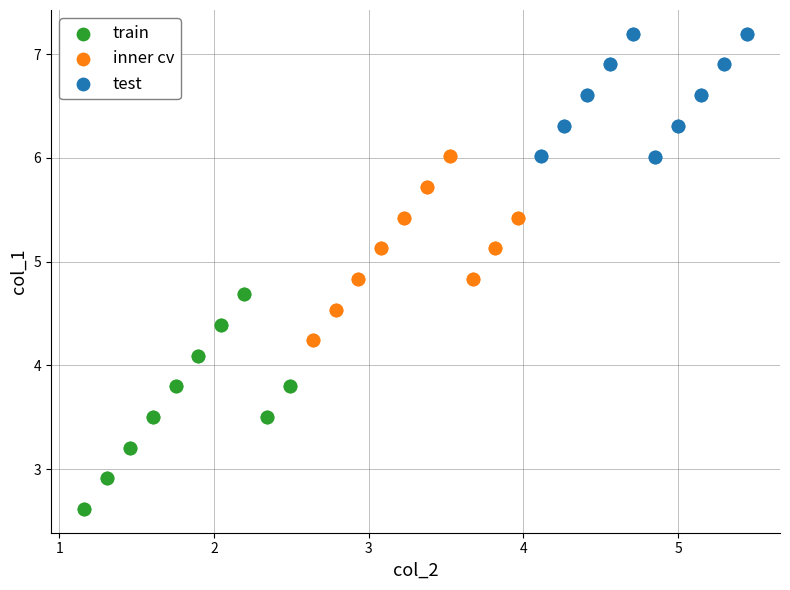

Which series reaches the maximum Y coordinate?

test